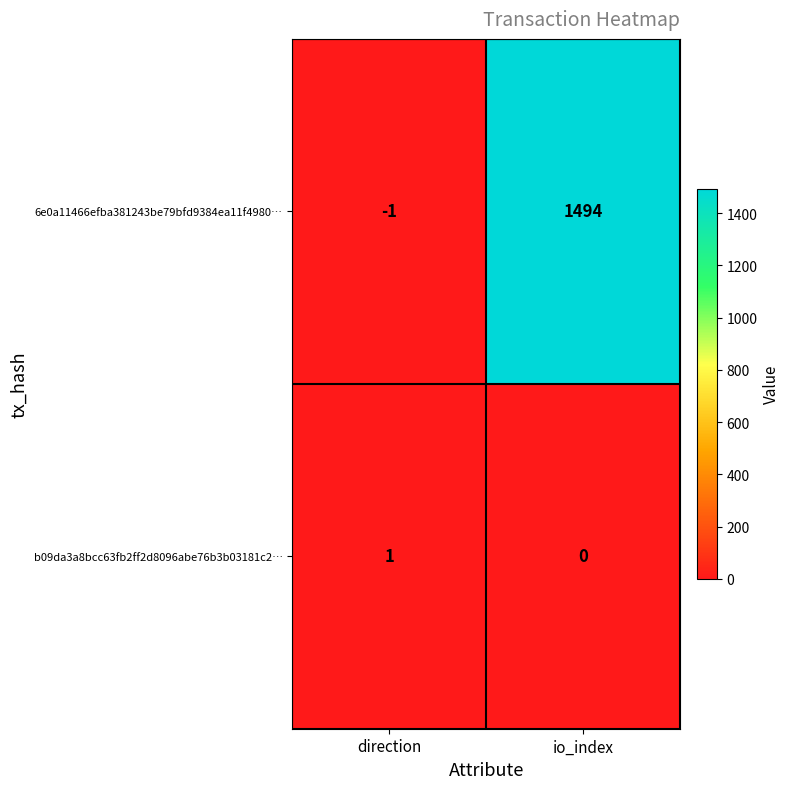

What is the spread (max minus min) of values at io_index?

1494